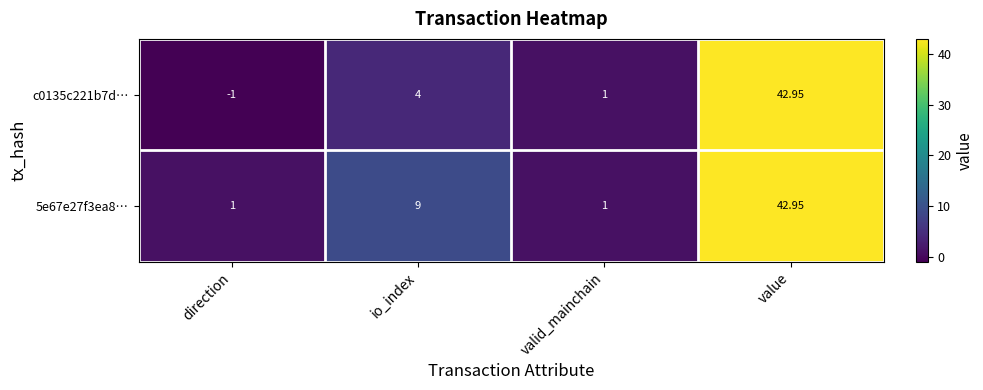

How many categories are shown in the chart?

4